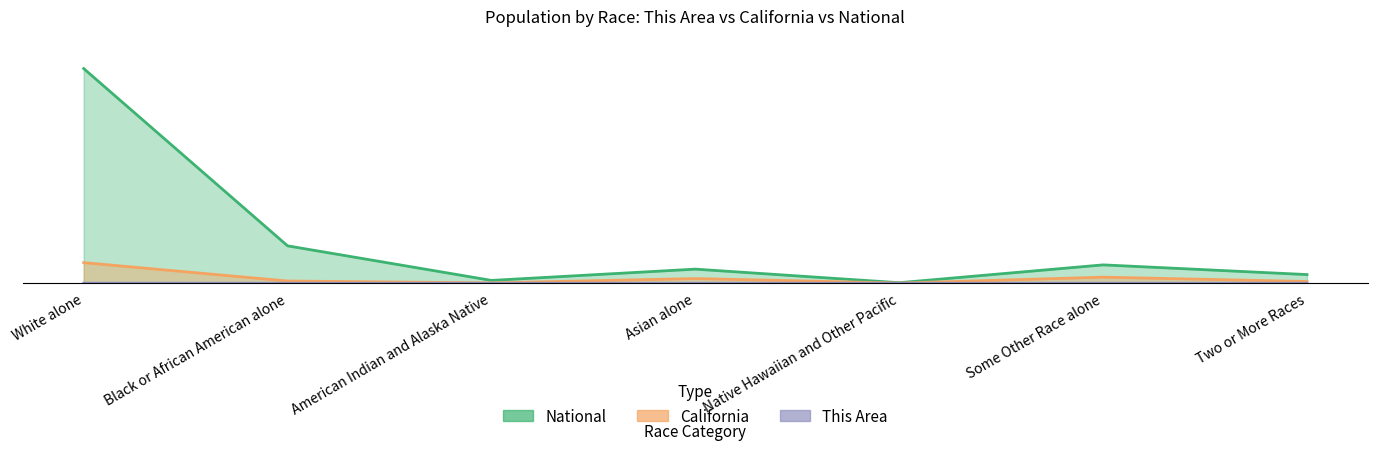

Which has a higher value, American Indian and Alaska Native or Some Other Race alone?

Some Other Race alone